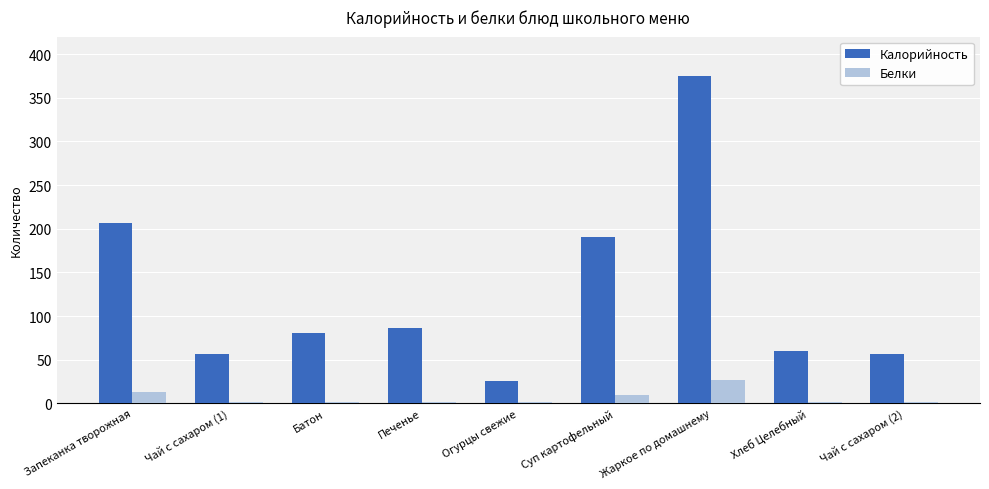

The Калорийность series shows 140 at Батон. True or false?

False